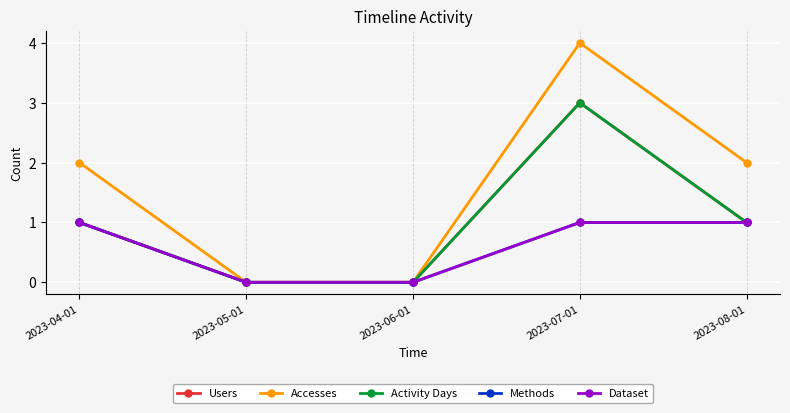

Rank the series at 2023-04-01 from lowest to highest value.

Users, Activity Days, Methods, Dataset, Accesses